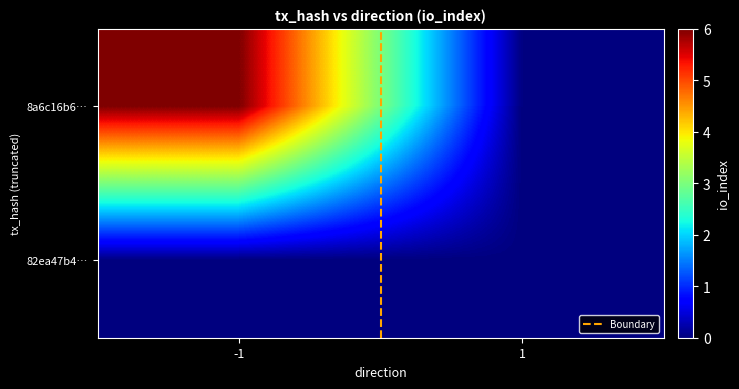

Which series has the largest total across all categories?

8a6c16b6…